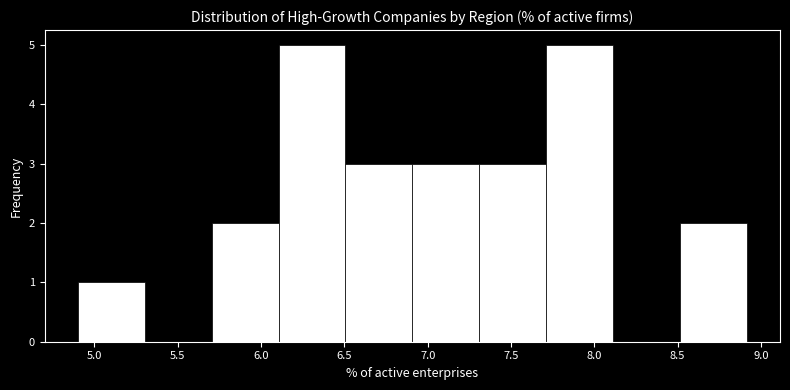

How tall is the bar that spans 6.5 to 6.9 on the x-axis? Neither the bar edges nor the heights are printed on the chart, so give them approximately, as read against the axes.

3